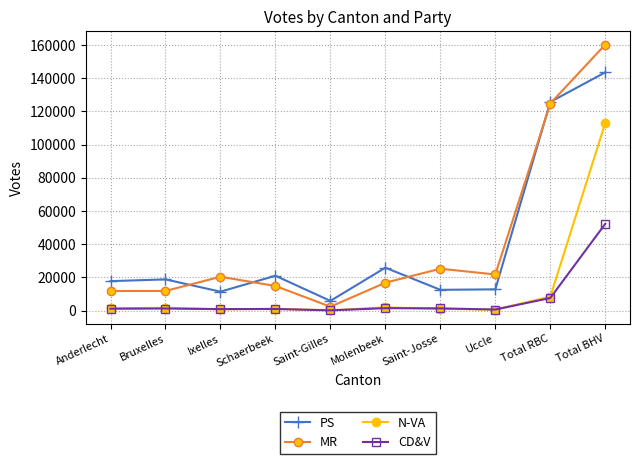

What is the difference between the highest and lowest values at Total RBC?

118102